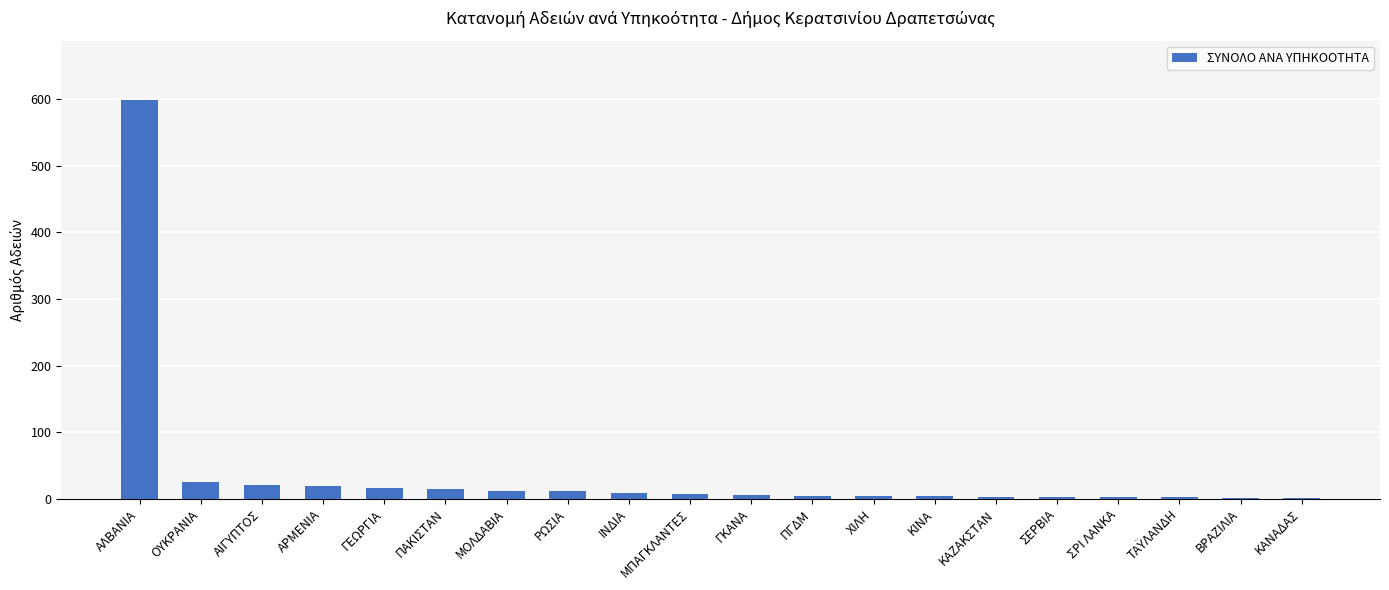

Which label corresponds to the largest value in the chart?

ΑΛΒΑΝΙΑ